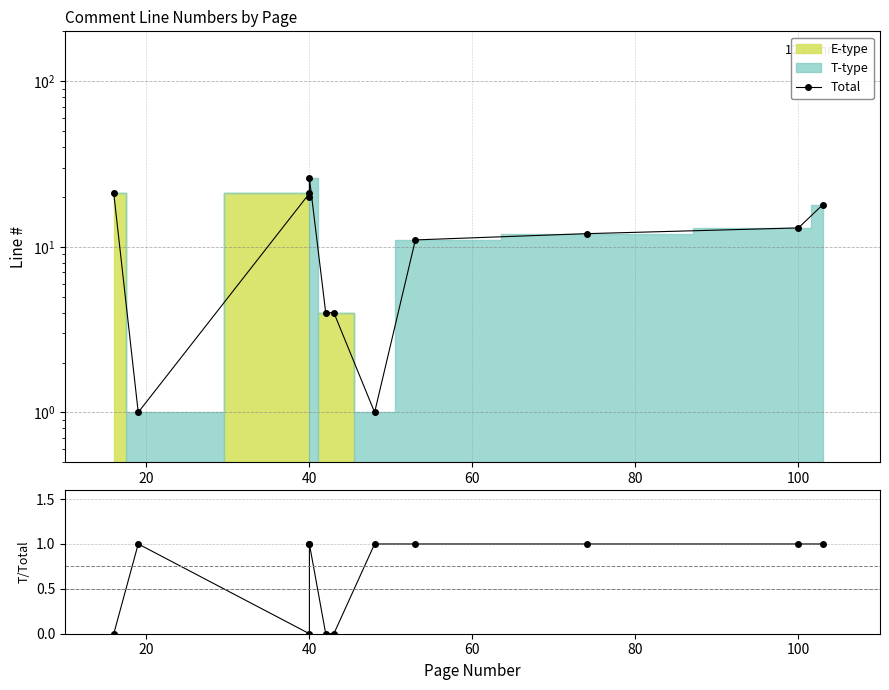

True or false: T-type fraction and Total cross at least once.

False